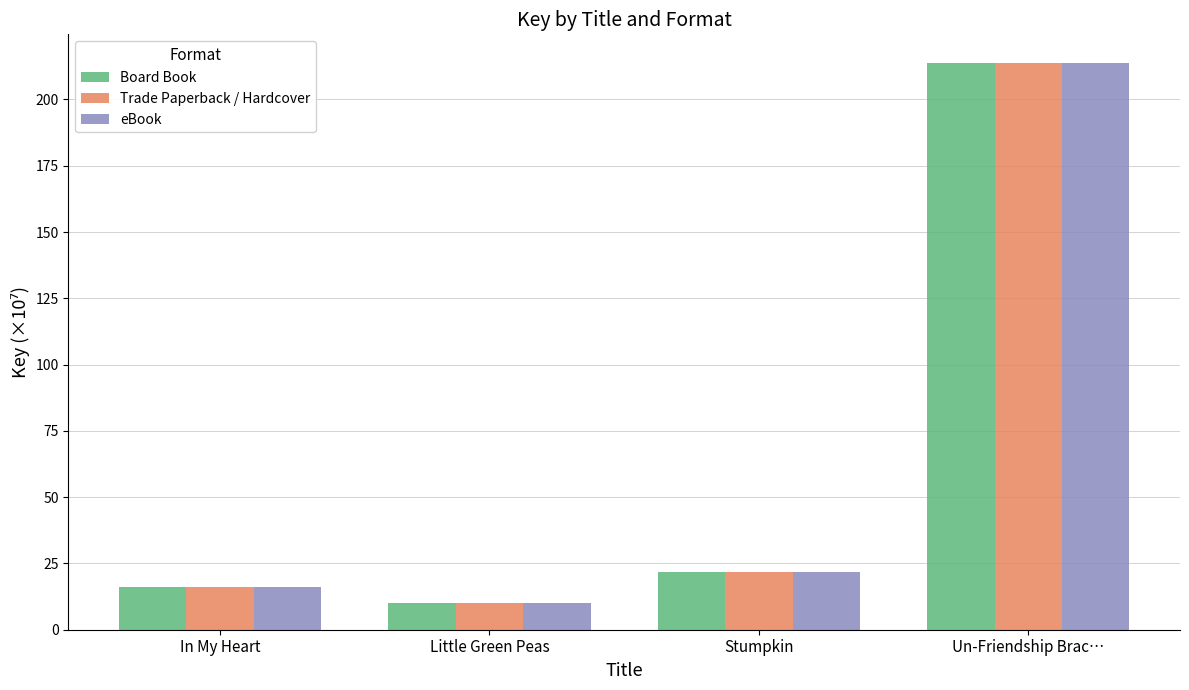

Reading left to right, what are all the values shown in this chart?

Board Book: 16.2	10.0	21.6	213.9
Trade Paperback / Hardcover: 16.2	10.0	21.6	213.9
eBook: 16.2	10.0	21.6	213.9